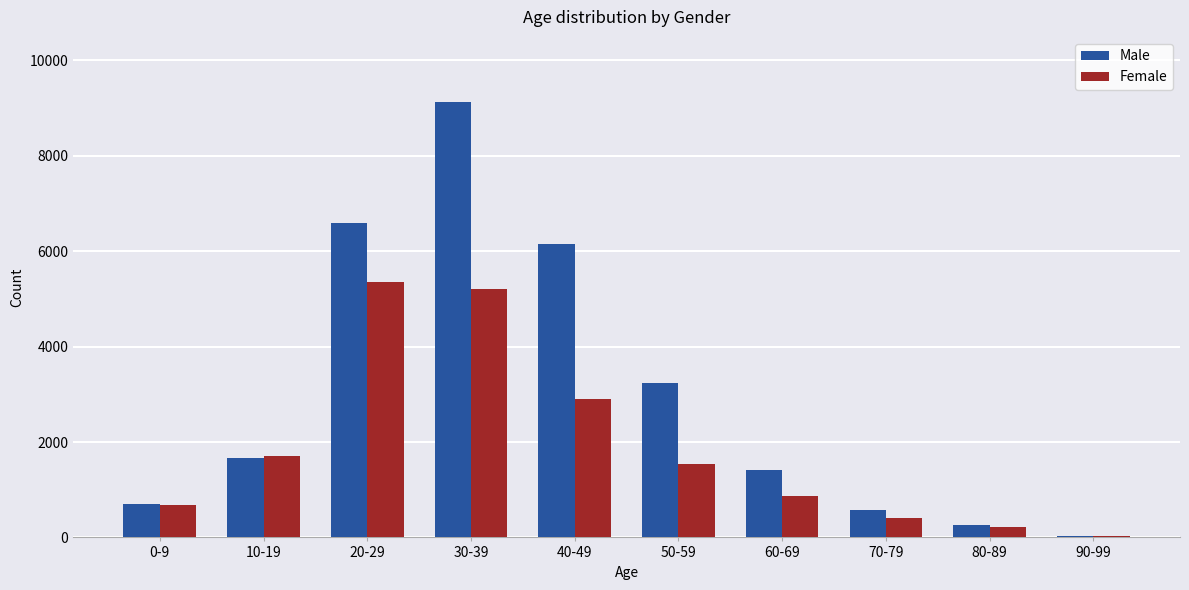

How many groups of bars are there?

10